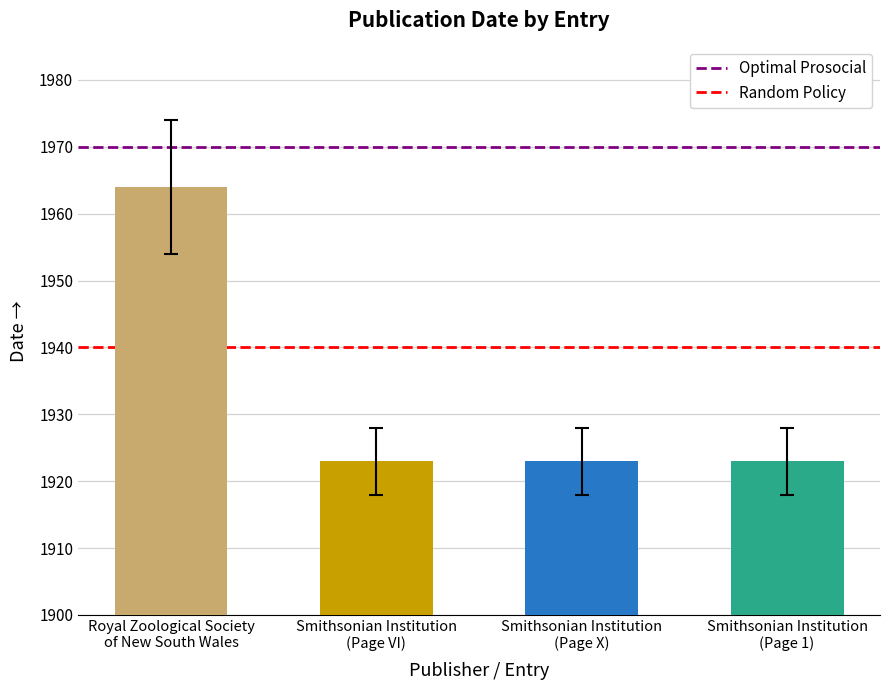

What is the total value across all series at Royal Zoological Society
of New South Wales?

3910